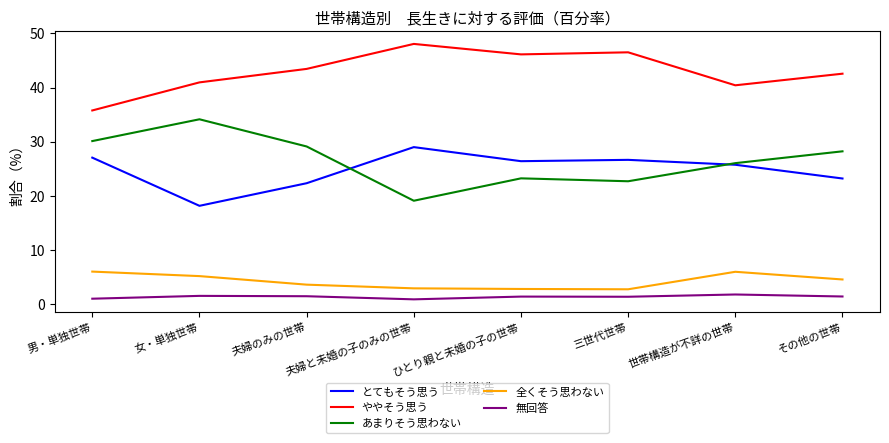

Which series has the widest spread of values?

あまりそう思わない